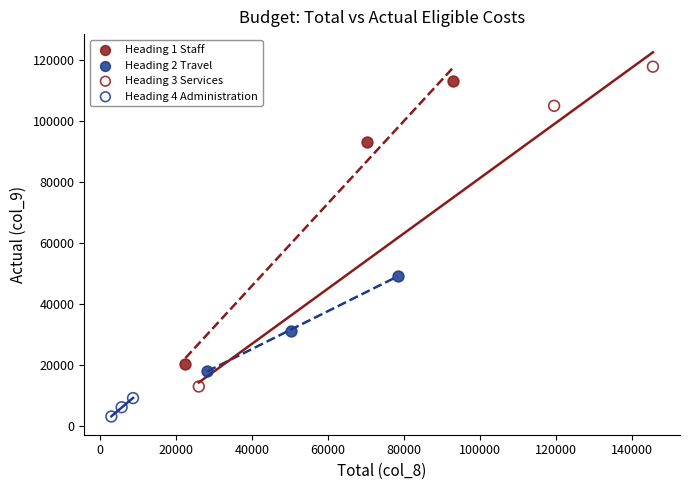

Which series contains the lowest Y value?

Heading 4 Administration